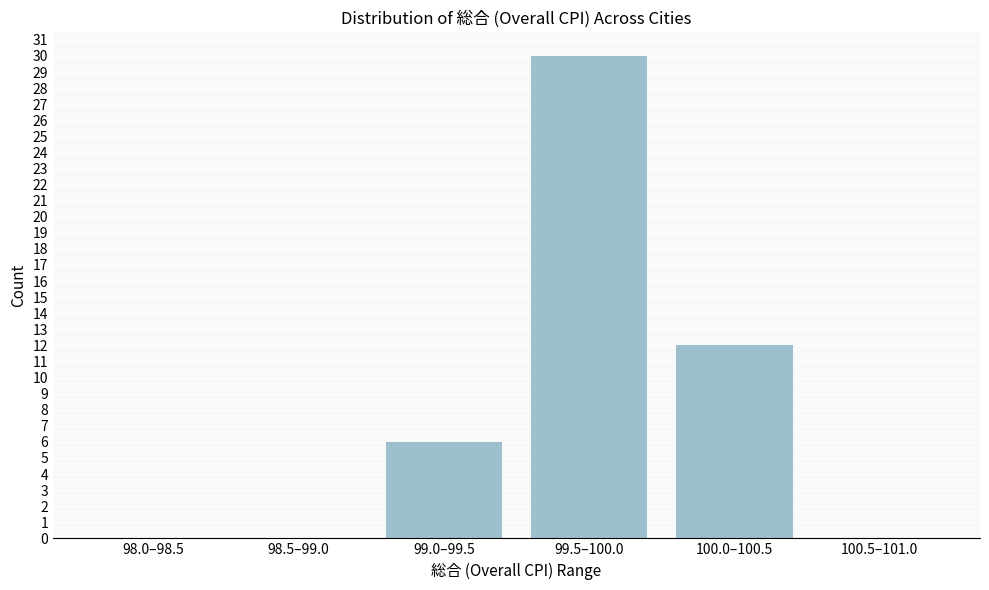

Reading left to right, what are all the values shown in this chart?

98.0–98.5=0	98.5–99.0=0	99.0–99.5=6	99.5–100.0=30	100.0–100.5=12	100.5–101.0=0